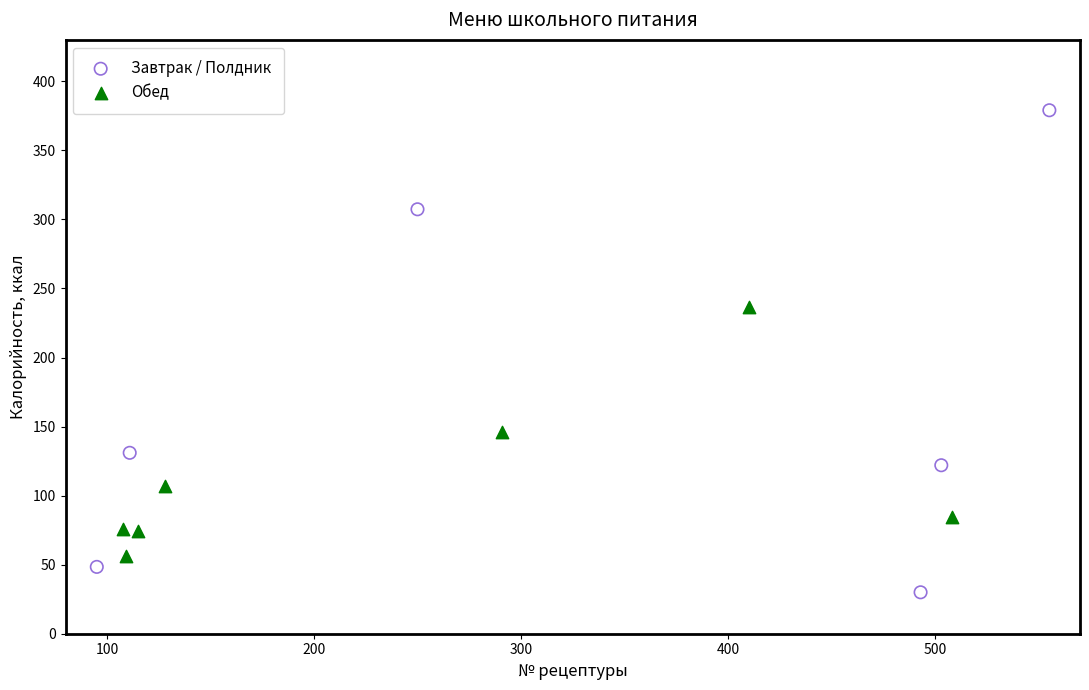

Which series has the largest Y range (max minus min)?

Завтрак / Полдник